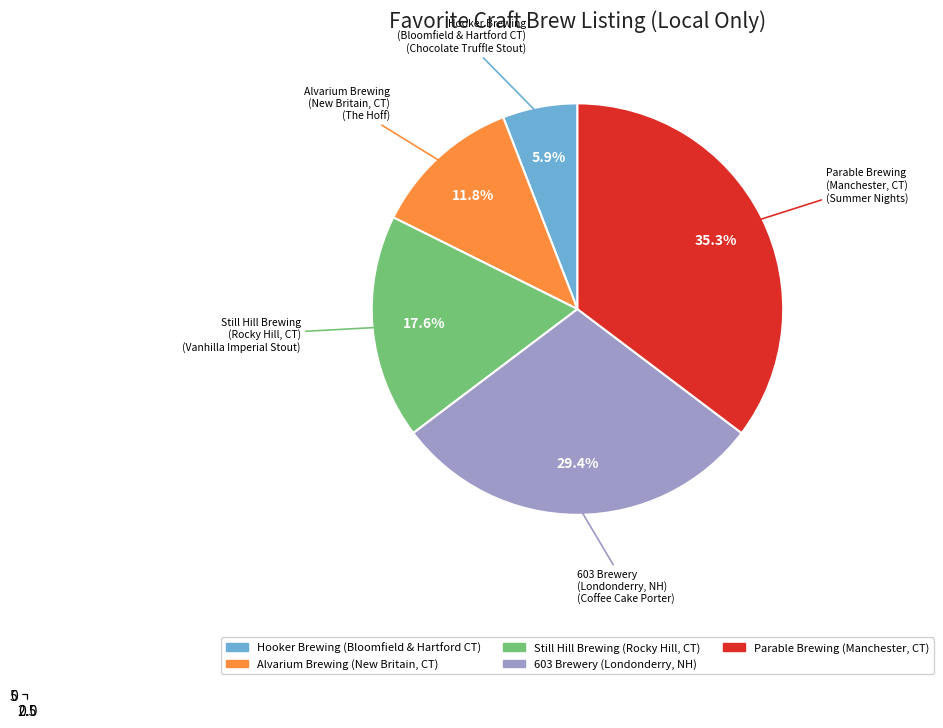

What percentage is NOT represented by Alvarium Brewing
(New Britain, CT)?

88.2%